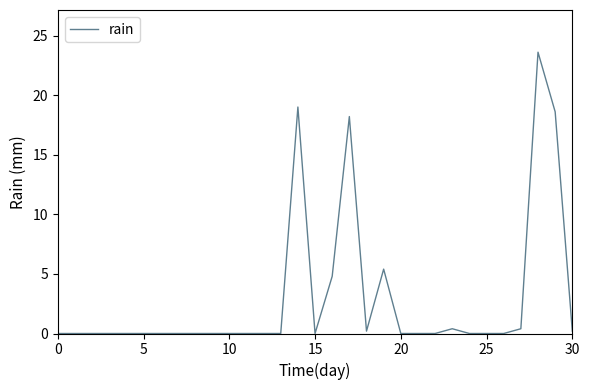

What is the maximum value shown in the chart?

23.6